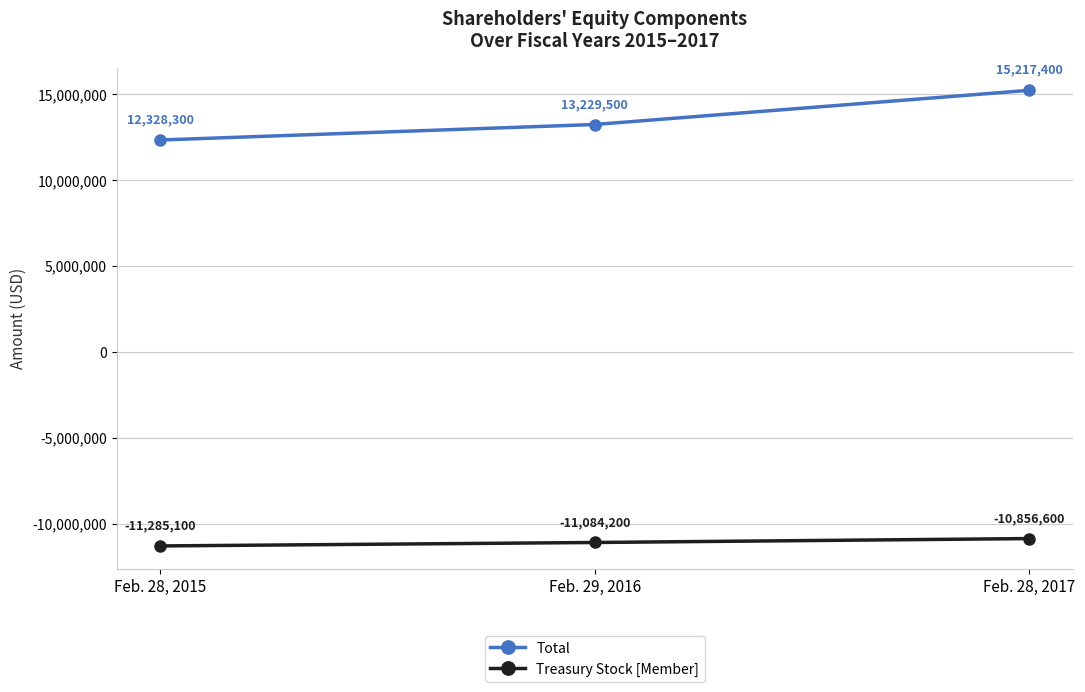

Is it true that Total equals 6128293 at Feb. 28, 2017?

False